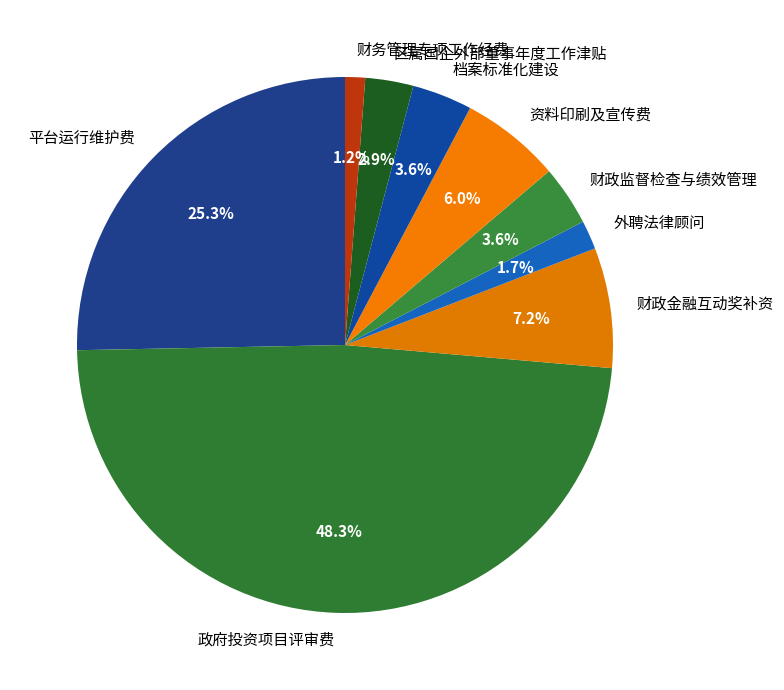

Which has a higher value, 档案标准化建设 or 平台运行维护费?

平台运行维护费